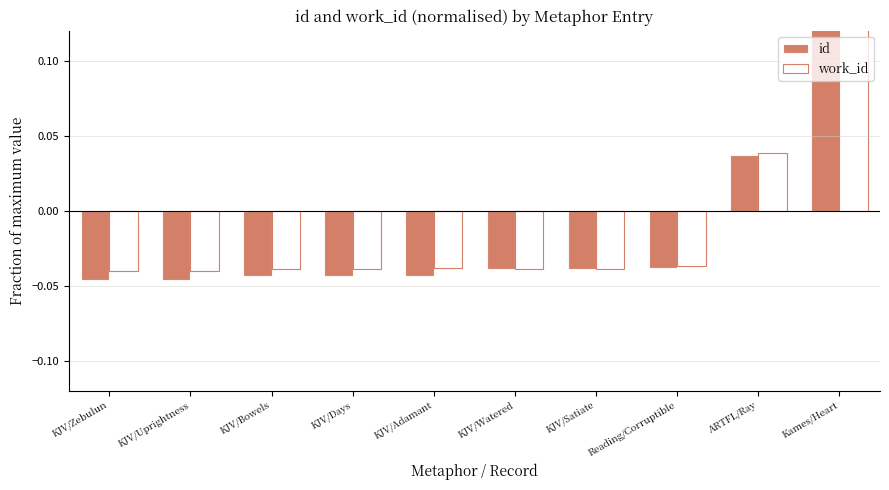

Does the chart contain any negative values?

Yes